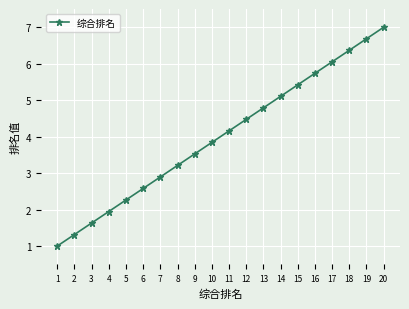

Reading right to left, transcribe all the data shown in this chart.

7.0	6.7	6.4	6.1	5.7	5.4	5.1	4.8	4.5	4.2	3.8	3.5	3.2	2.9	2.6	2.3	1.9	1.6	1.3	1.0